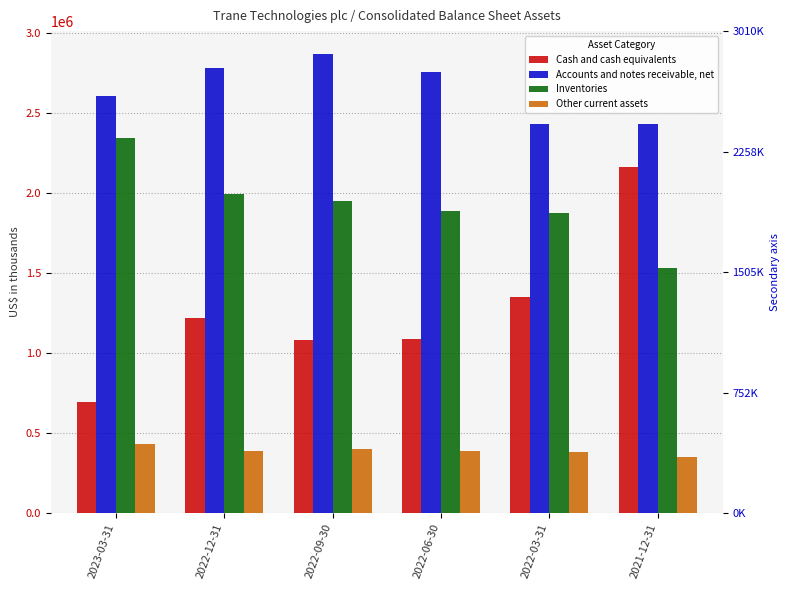

At which label is Accounts and notes receivable, net closest to 2648400?

2023-03-31